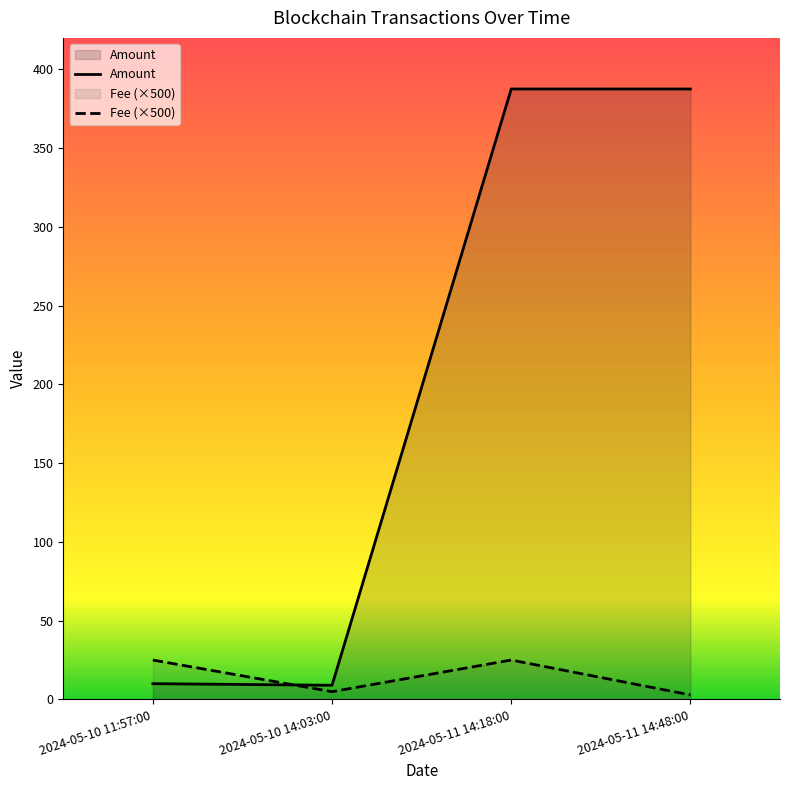

Rank the series at 2024-05-11 14:48:00 from highest to lowest value.

Amount, Fee (×500)